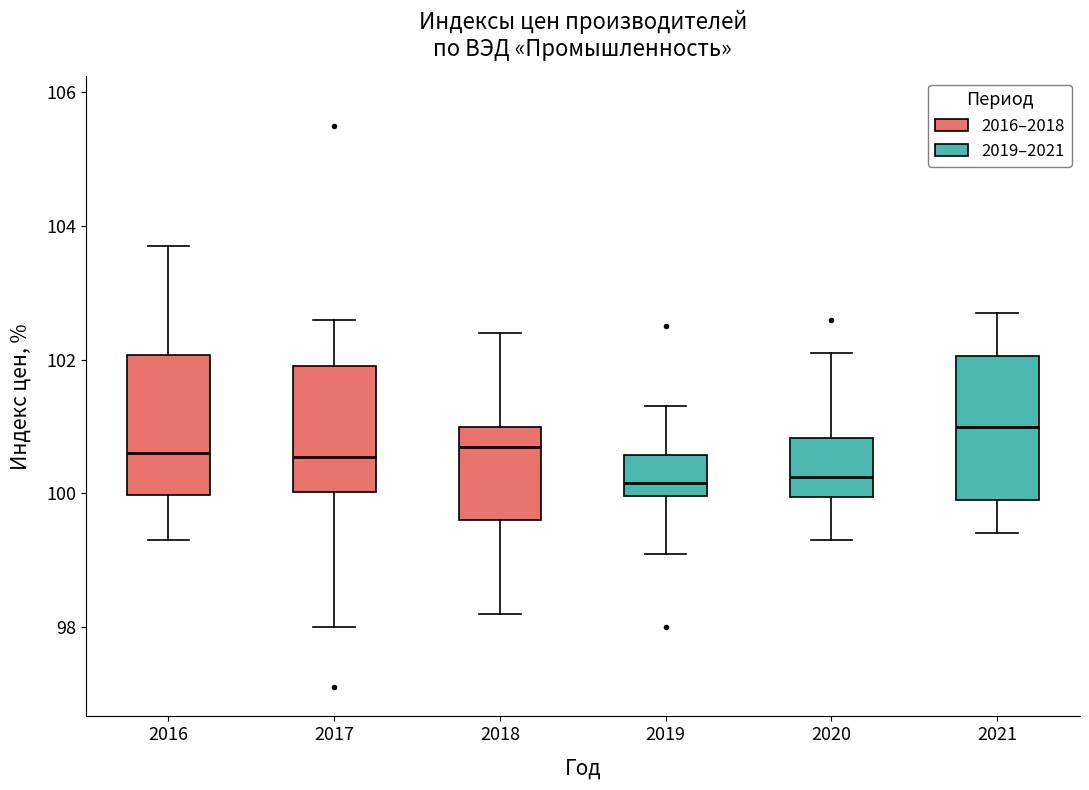

Where does the median line of the box at x = 2021 sit on the y-axis? The values are not printed on the chart, so give them approximately, as read against the axis.

101.0